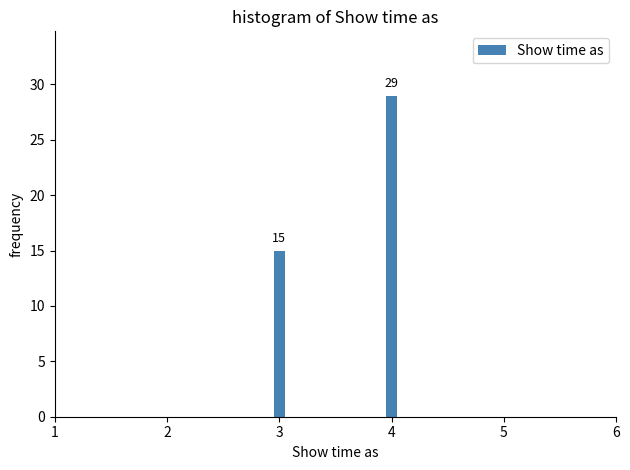

Reading left to right, what are all the values shown in this chart?

3=15	4=29